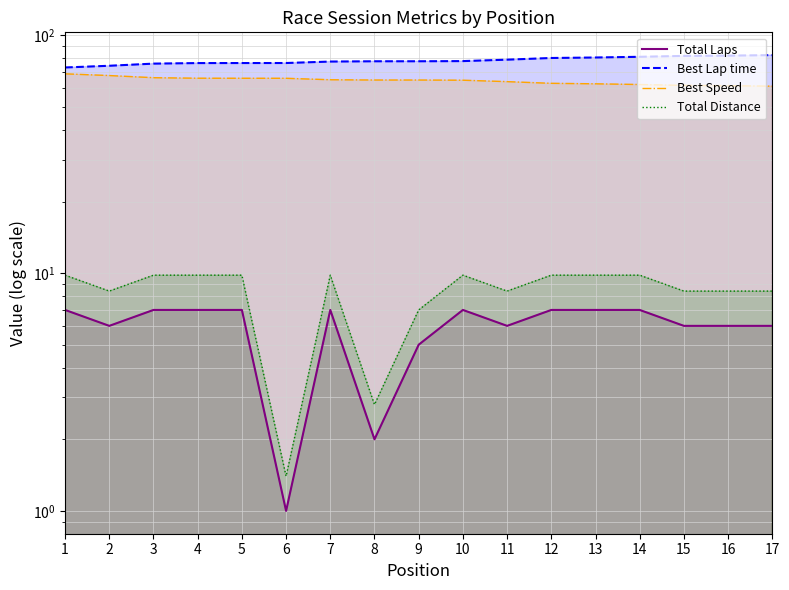

Reading left to right, extract all data points from this chart.

Total Laps: 1=7.0	2=6.0	3=7.0	4=7.0	5=7.0	6=1.0	7=7.0	8=2.0	9=5.0	10=7.0	11=6.0	12=7.0	13=7.0	14=7.0	15=6.0	16=6.0	17=6.0
Best Lap time: 1=73.2	2=74.4	3=76.0	4=76.4	5=76.4	6=76.4	7=77.5	8=77.7	9=77.7	10=77.9	11=79.0	12=80.3	13=80.6	14=81.2	15=81.9	16=82.1	17=82.5
Best Speed: 1=68.8	2=67.7	3=66.3	4=66.0	5=65.9	6=65.9	7=65.0	8=64.8	9=64.8	10=64.7	11=63.8	12=62.8	13=62.5	14=62.1	15=61.6	16=61.4	17=61.1
Total Distance: 1=9.8	2=8.4	3=9.8	4=9.8	5=9.8	6=1.4	7=9.8	8=2.8	9=7.0	10=9.8	11=8.4	12=9.8	13=9.8	14=9.8	15=8.4	16=8.4	17=8.4